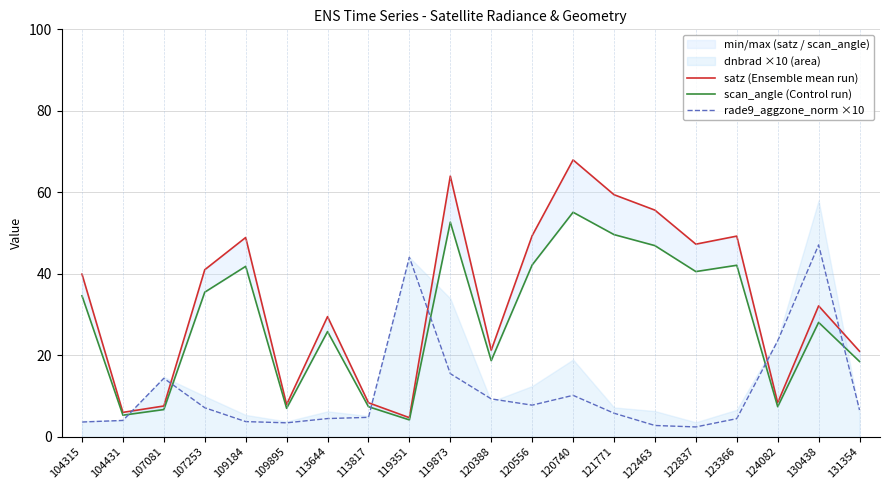

True or false: scan_angle (Control run) and rade9_aggzone_norm ×10 cross at least once.

True